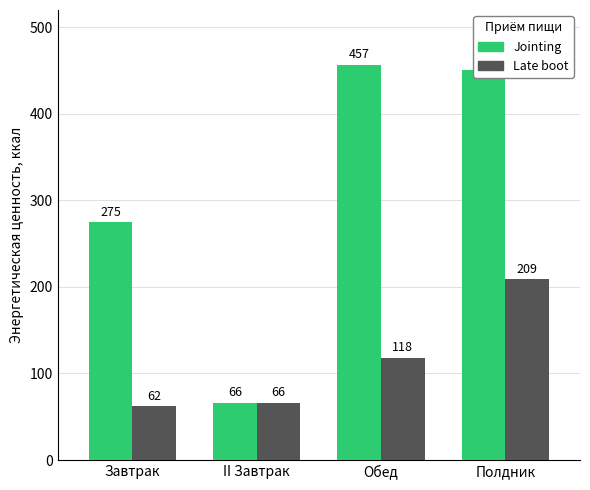

Which series has the widest spread of values?

Jointing